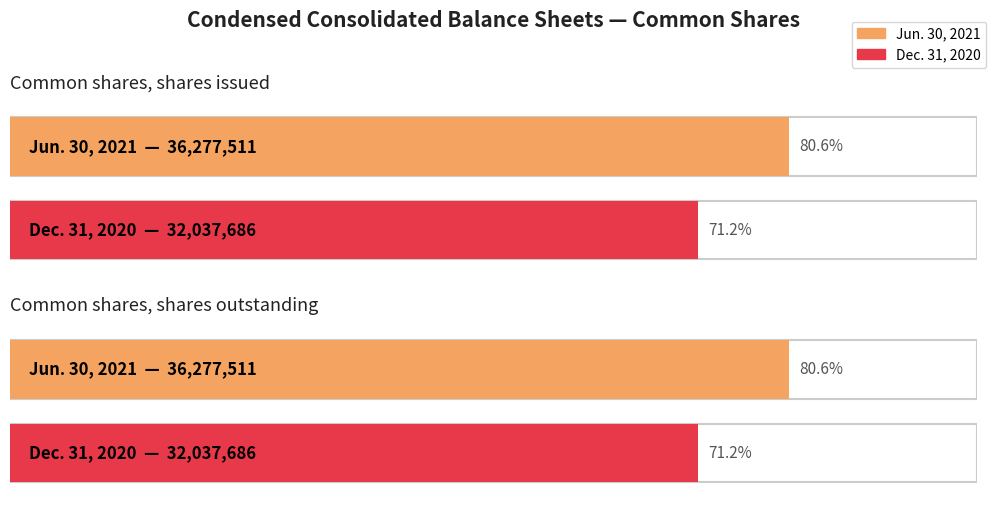

Reading left to right, transcribe all the data shown in this chart.

Jun. 30, 2021: Common shares, shares issued=36277511	Common shares, shares outstanding=36277511
Dec. 31, 2020: Common shares, shares issued=32037686	Common shares, shares outstanding=32037686